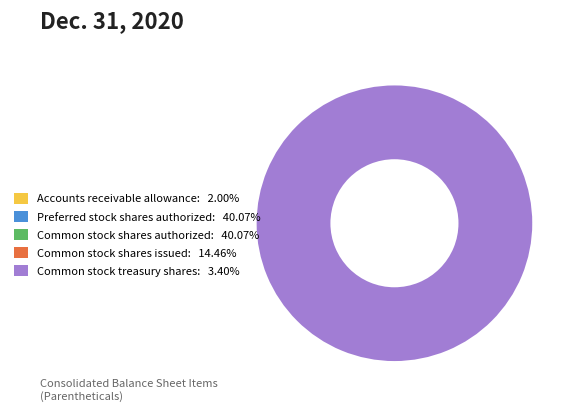

To the nearest percent, what is the difference between the largest and smallest slice percentages?

38%